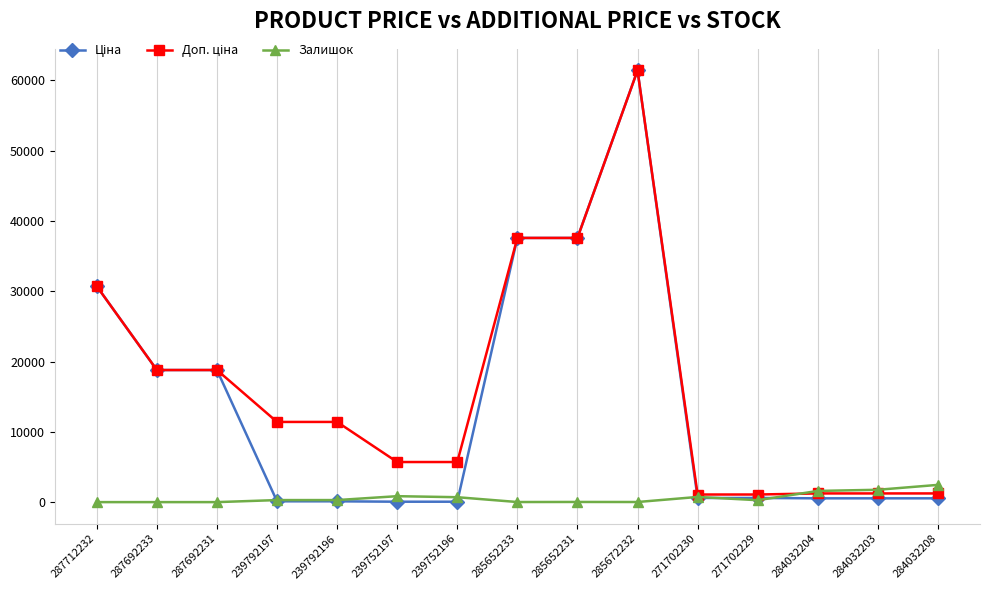

What is the sum of the Залишок values at 239752196 and 239752197?

1543.0